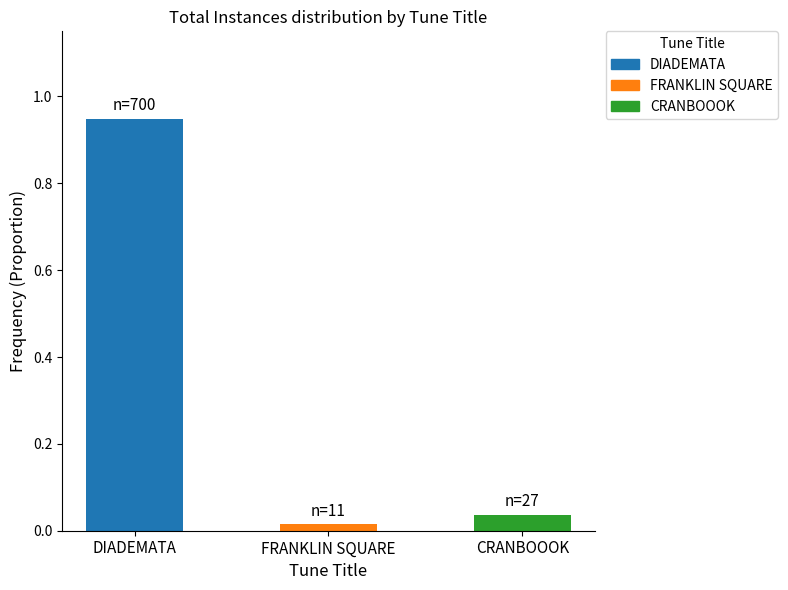

Rank the categories by value from highest to lowest.

DIADEMATA, CRANBOOOK, FRANKLIN SQUARE